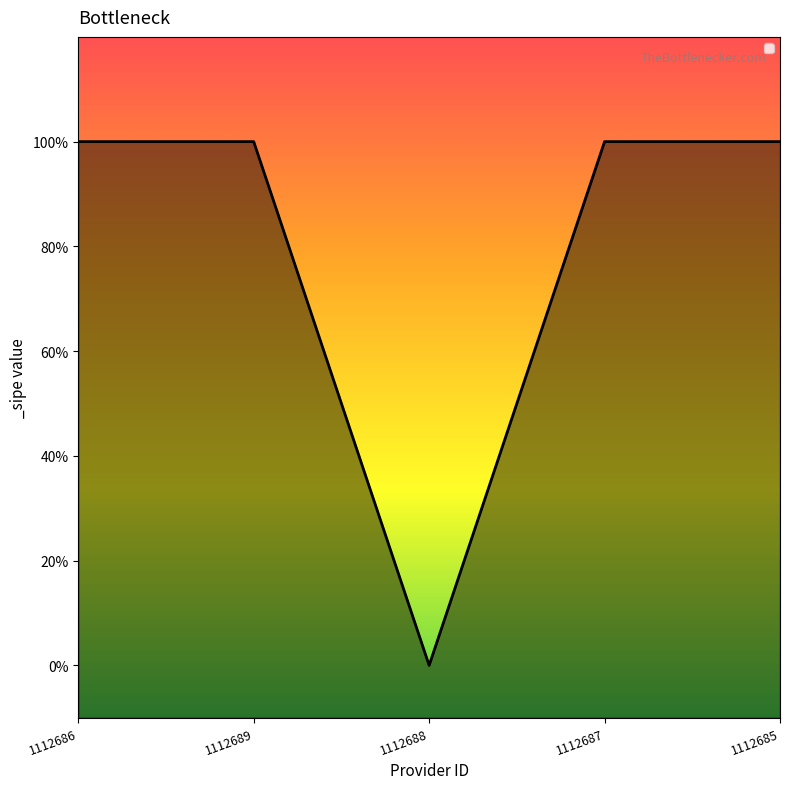

Count the number of categories in the chart.

5